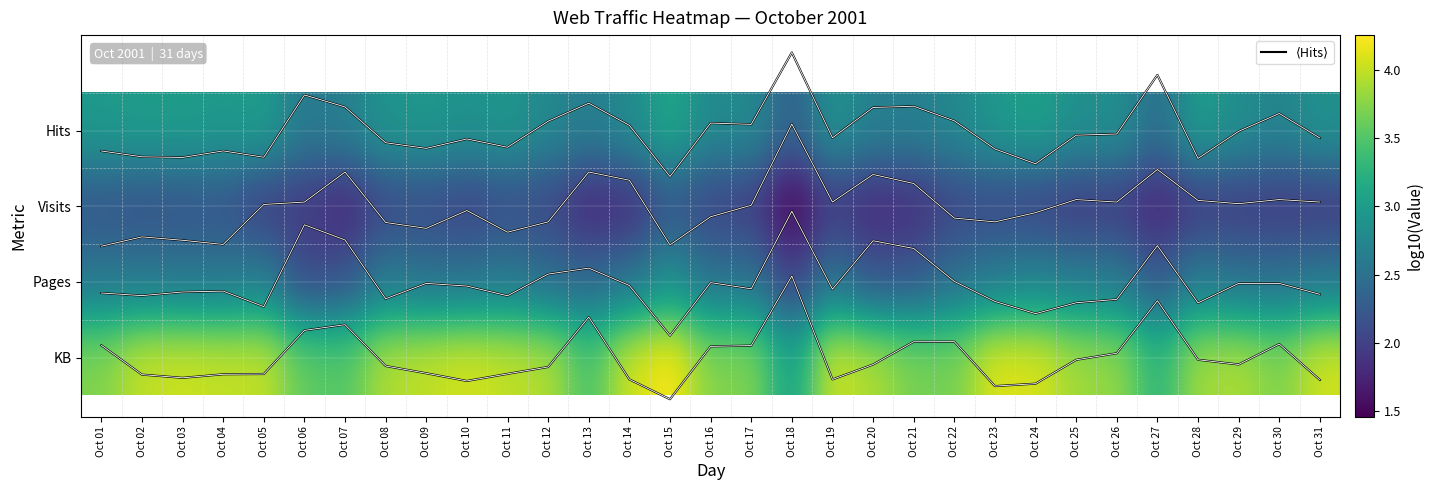

The Pages series shows 1.4 at Oct 21. True or false?

False